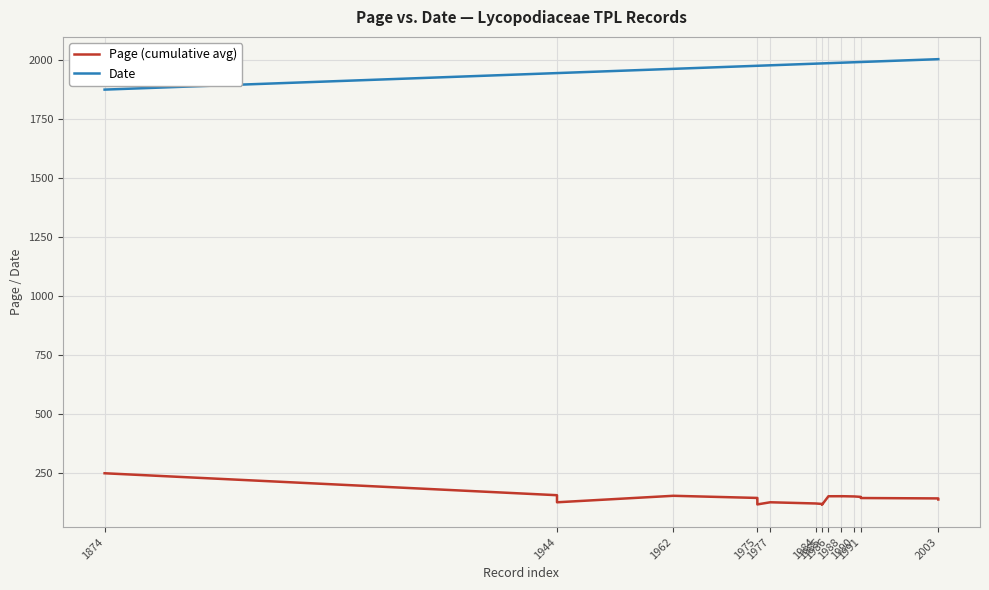

True or false: Date has more than 1 interior local peaks.

False